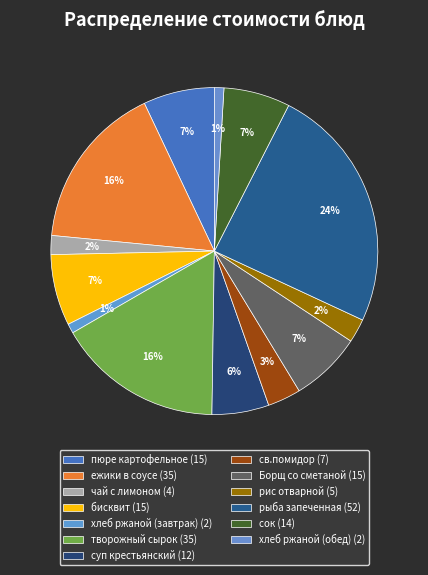

Is it true that ежики в соусе is 16% of the pie?

True